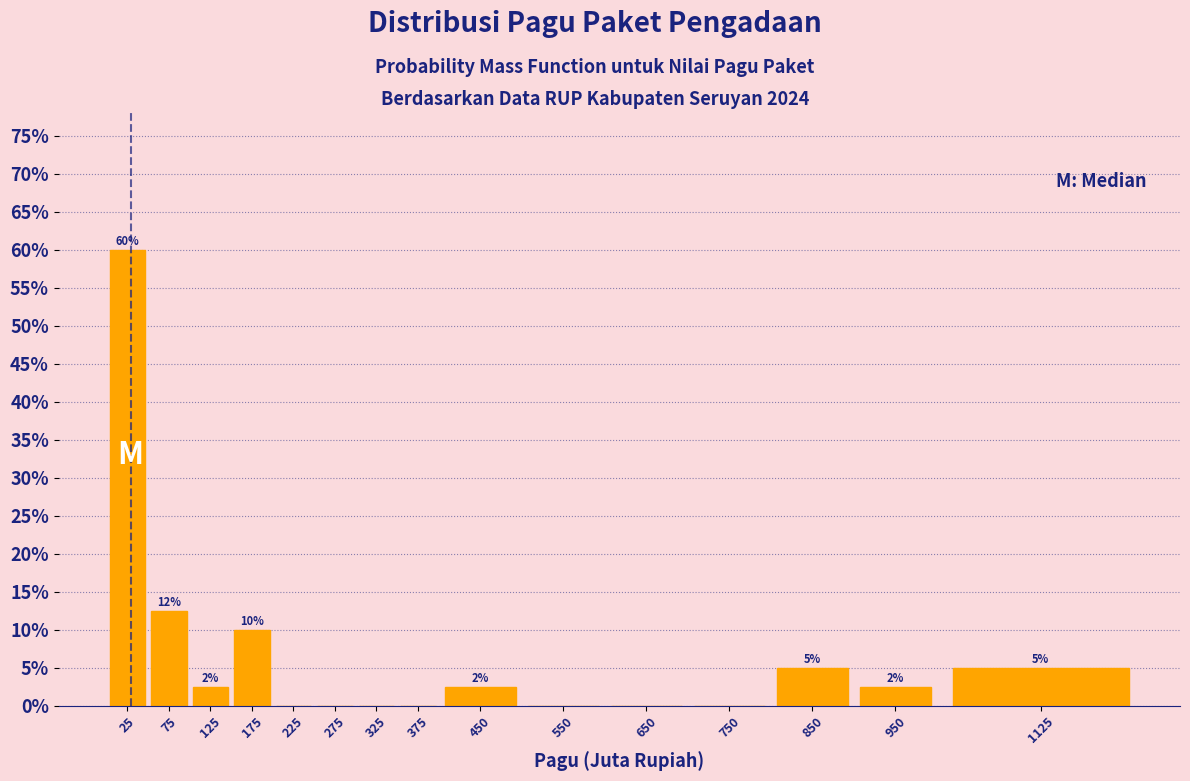

What is the approximate value at 950?

2.5